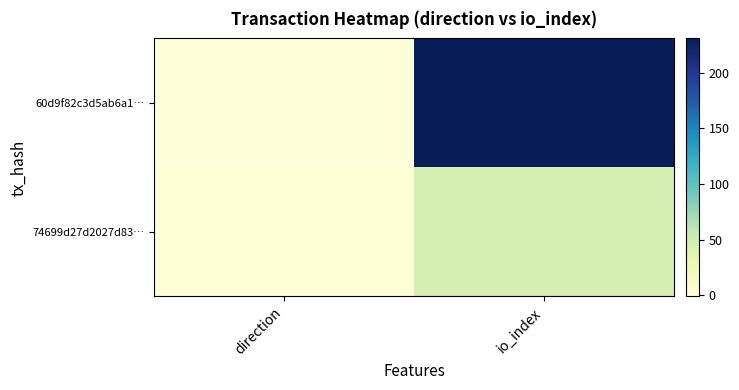

What is the total value across all series at io_index?

278